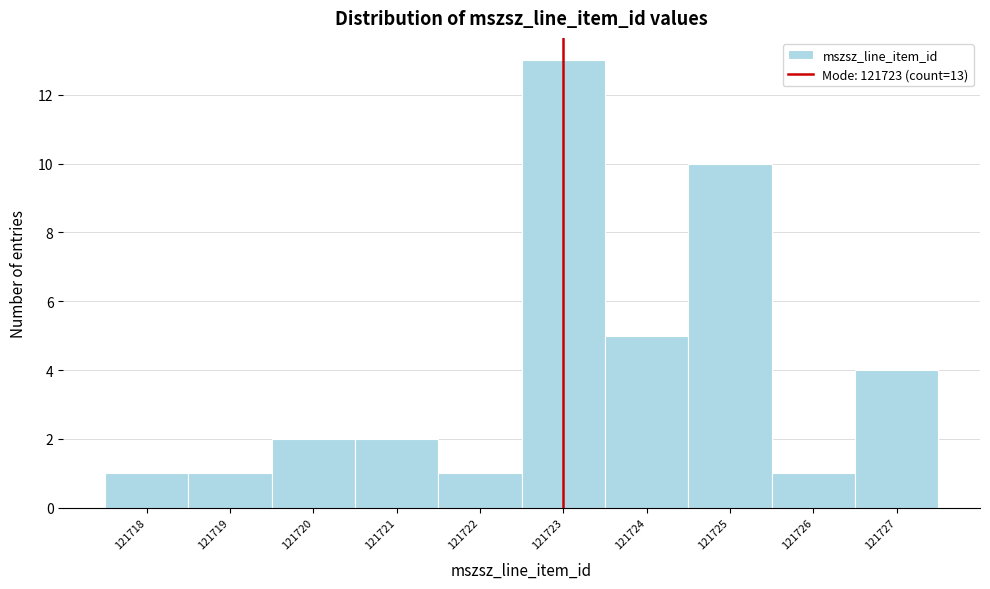

Over which range of the x-axis is the bar tallest?

121722.5 to 121723.5